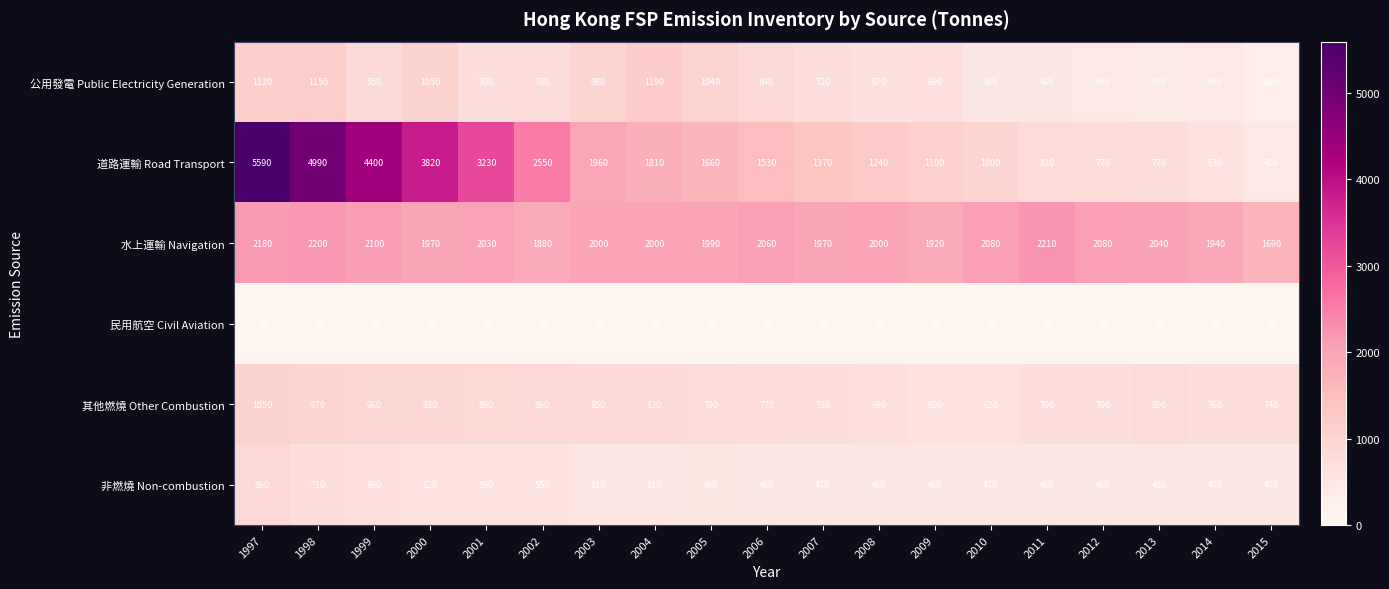

At which label is 道路運輸 Road Transport closest to 3020?

2001